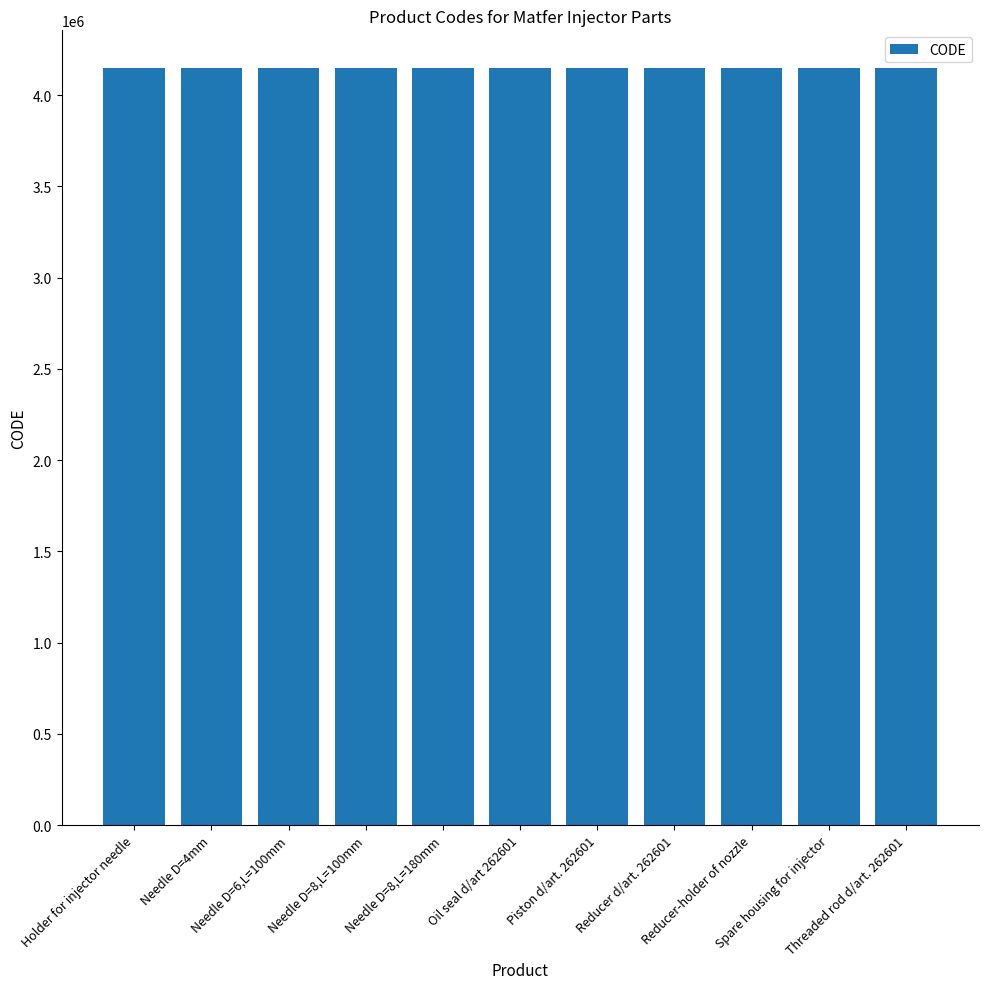

How many bars are there in total?

11